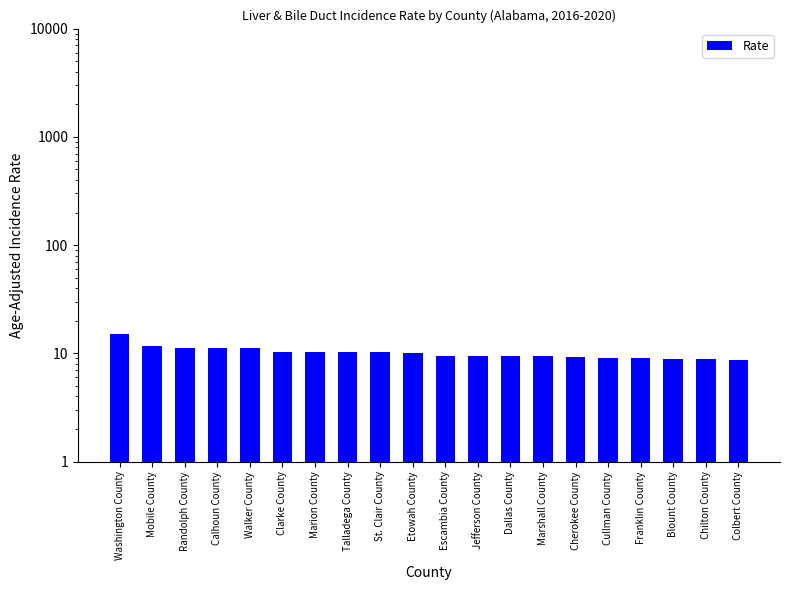

What is the change in value from Cherokee County to Franklin County?

-0.3